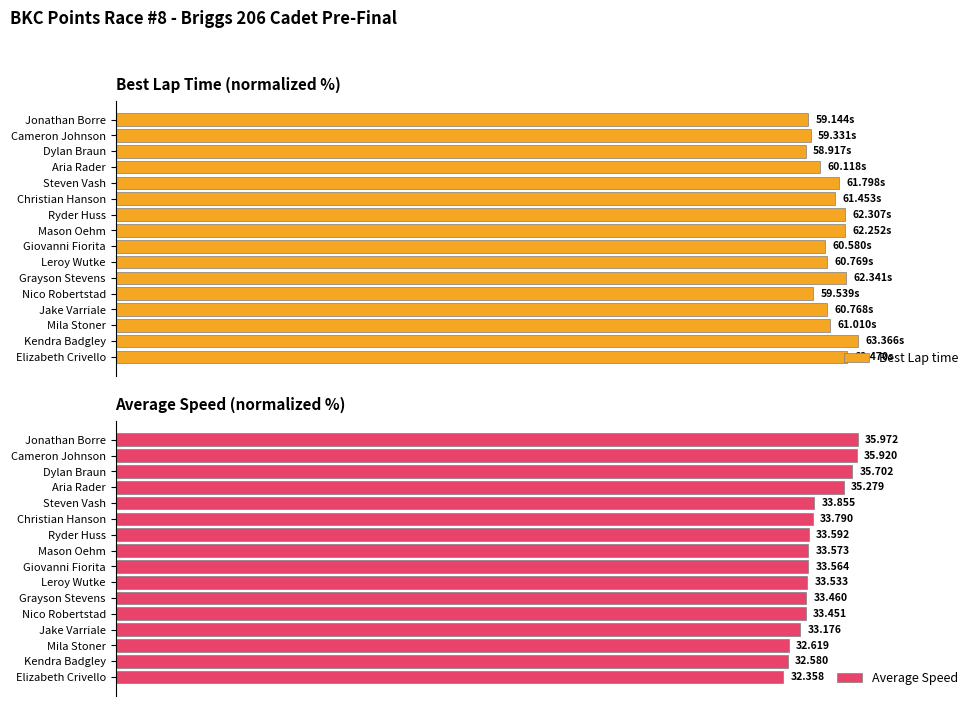

Is the value of Best Lap time at Mason Oehm greater than the value of Average Speed at Grayson Stevens?

Yes